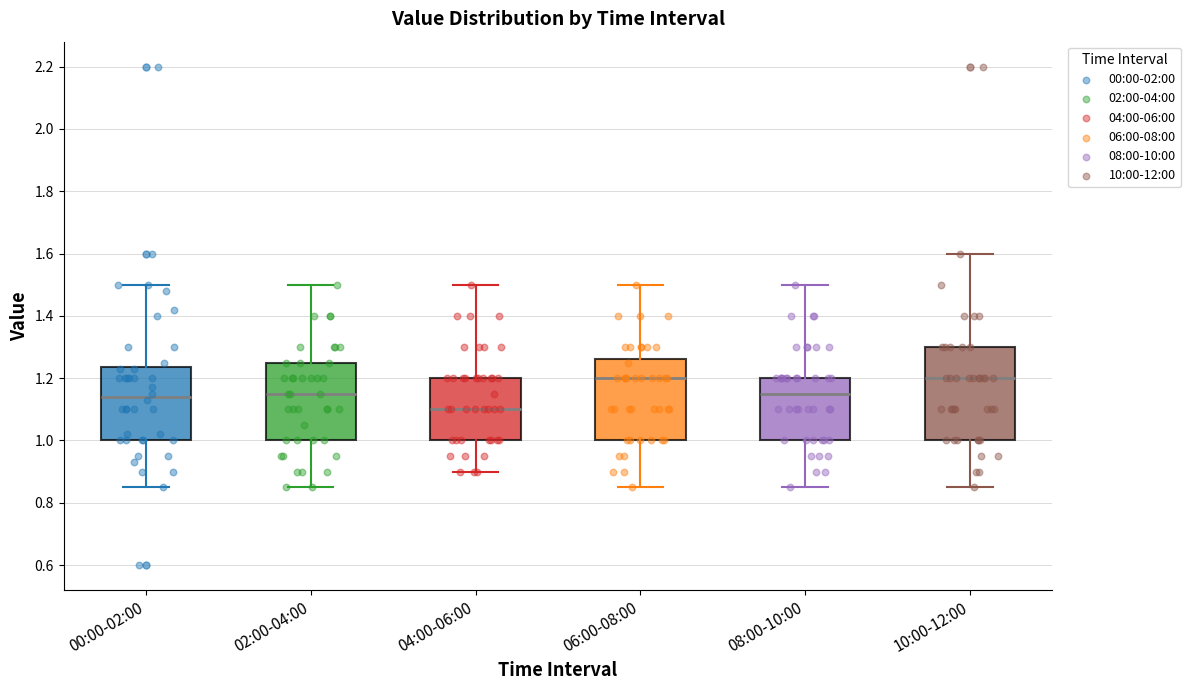

Reading left to right, transcribe this box plot: for each box, give where its median line is, the range the box spans, and where its two whiskers end, as read against the y-axis. The values are not printed on the chart, so give them approximately, as read against the axis.

00:00-02:00: median 1.14, box 1.00 to 1.24, whiskers 0.86 to 1.50
02:00-04:00: median 1.16, box 1.00 to 1.26, whiskers 0.86 to 1.50
04:00-06:00: median 1.10, box 1.00 to 1.20, whiskers 0.90 to 1.50
06:00-08:00: median 1.20, box 1.00 to 1.26, whiskers 0.86 to 1.50
08:00-10:00: median 1.16, box 1.00 to 1.20, whiskers 0.86 to 1.50
10:00-12:00: median 1.20, box 1.00 to 1.30, whiskers 0.86 to 1.60